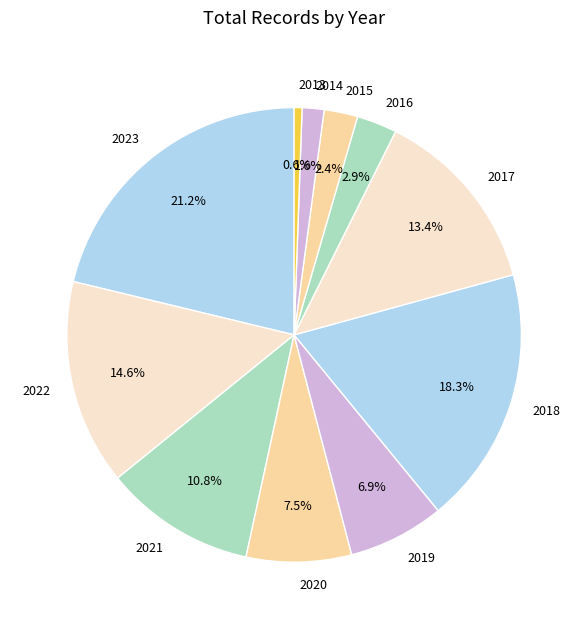

Which category has the biggest portion of the pie?

2023